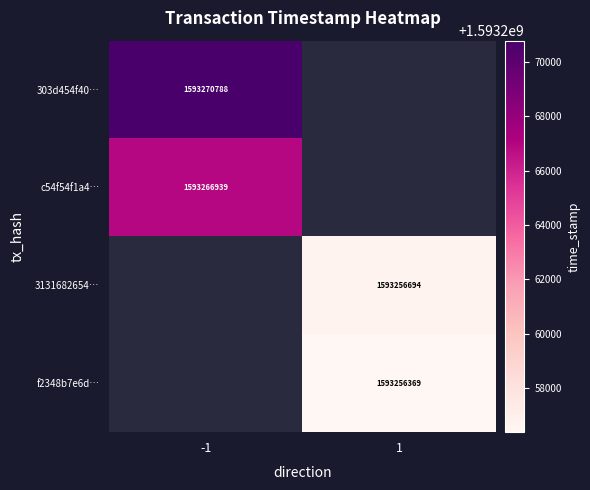

How many series are shown in this chart?

4